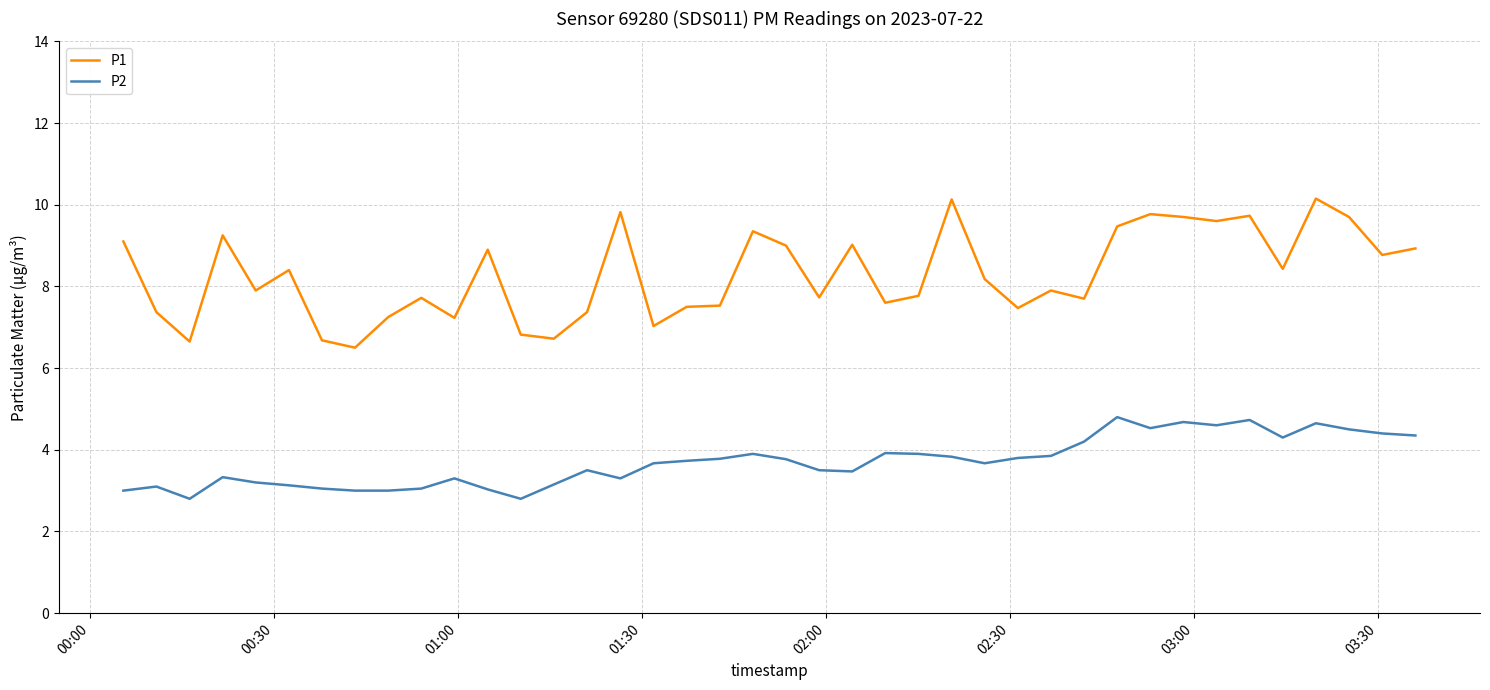

Which series has the widest spread of values?

P1